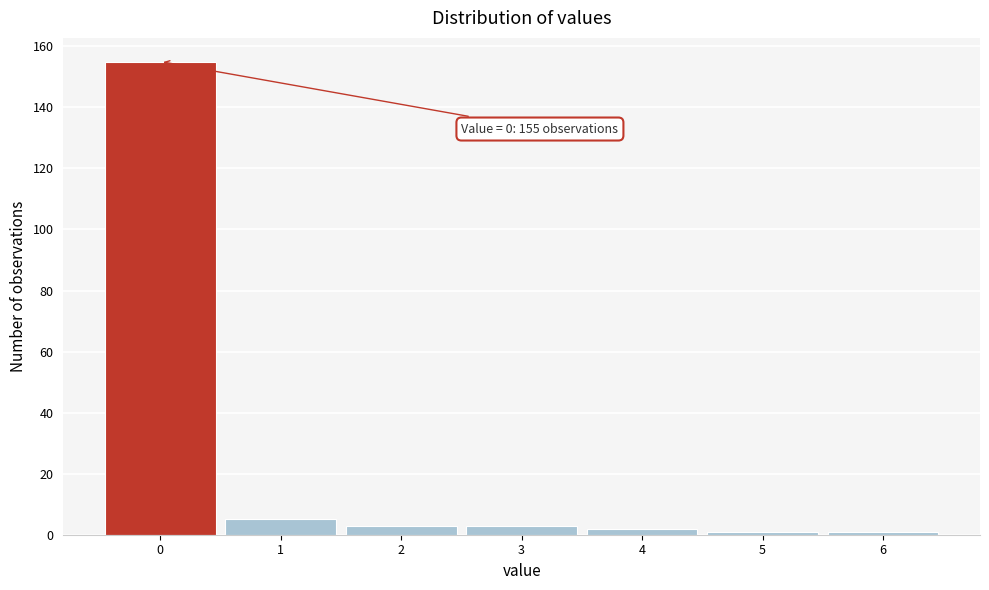

Which range on the x-axis has the tallest bar?

-0.5 to 0.5